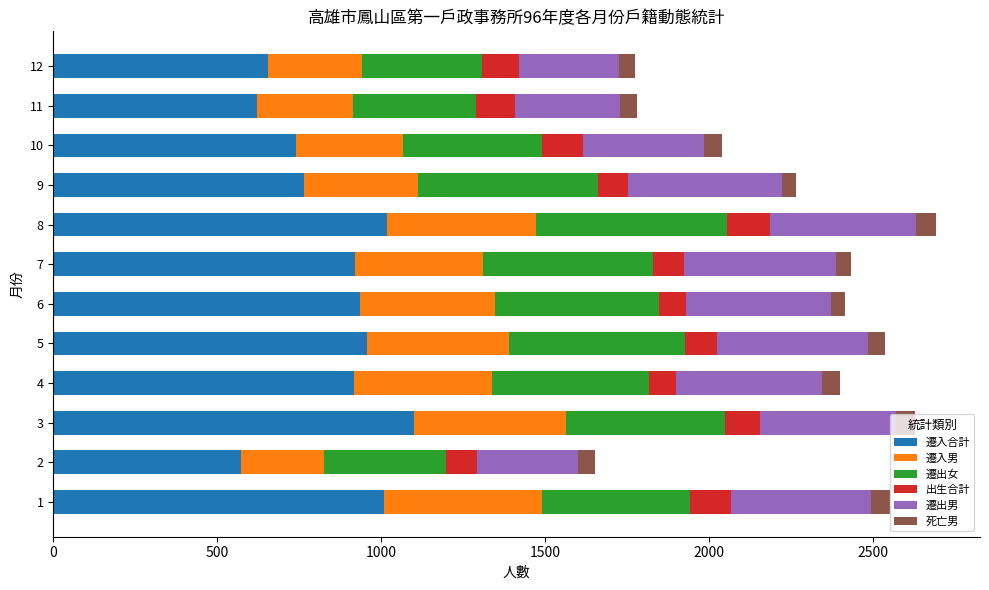

What is the highest value of the 遷入合計 series?

1099